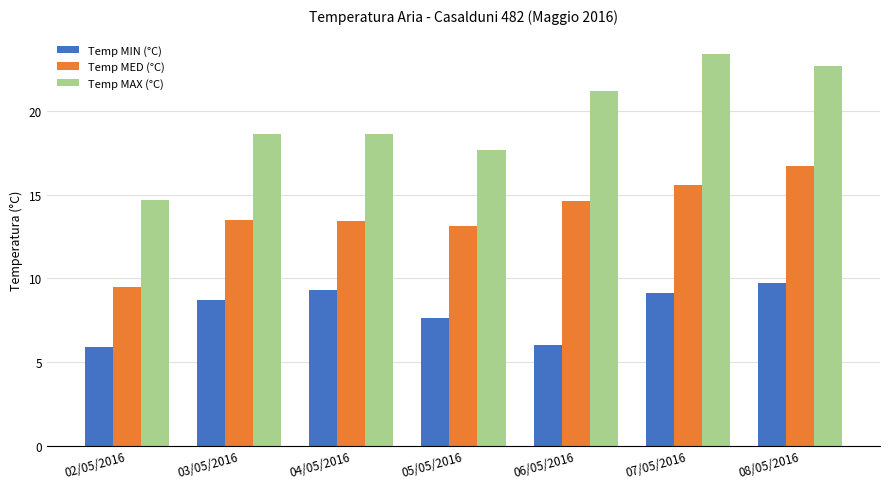

What is the difference between the maximum and second lowest values in the Temp MIN (°C) series?

3.7